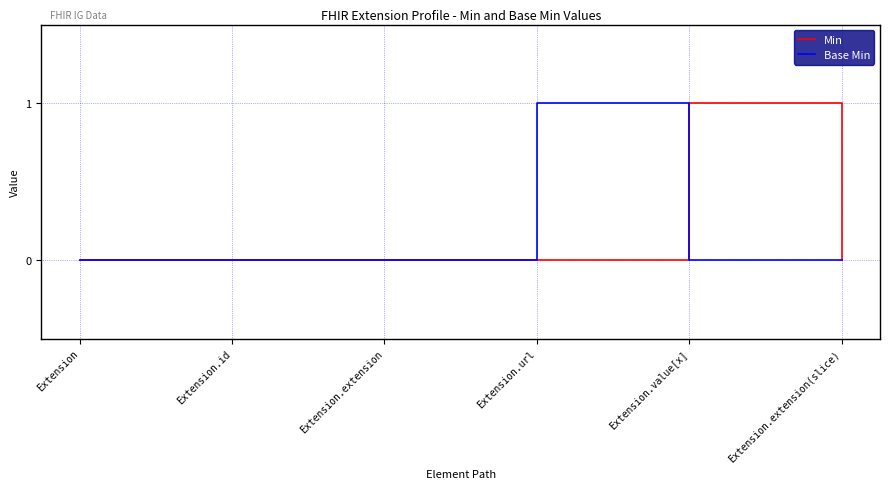

Count the Min values in the range 0 to 1.

6